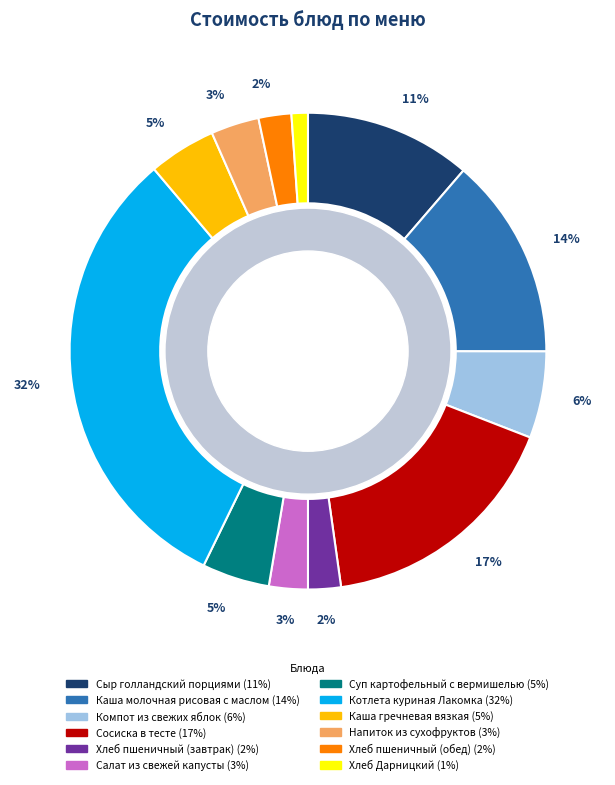

Does Сосиска в тесте represent more than half of the total?

No